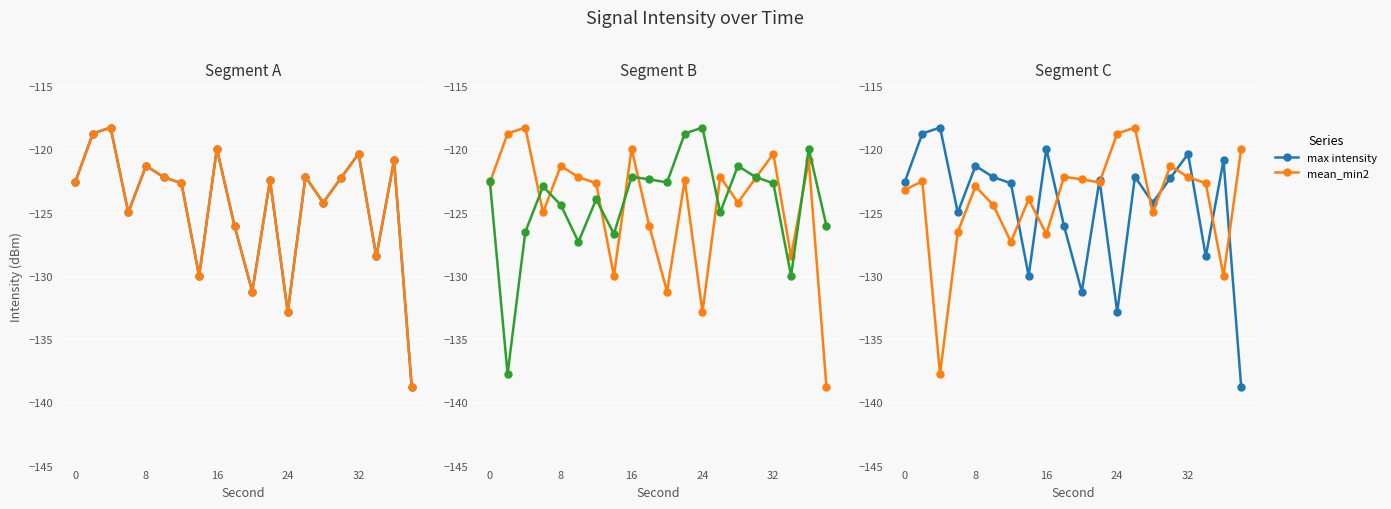

Does the chart display data point markers on the line(s)?

Yes